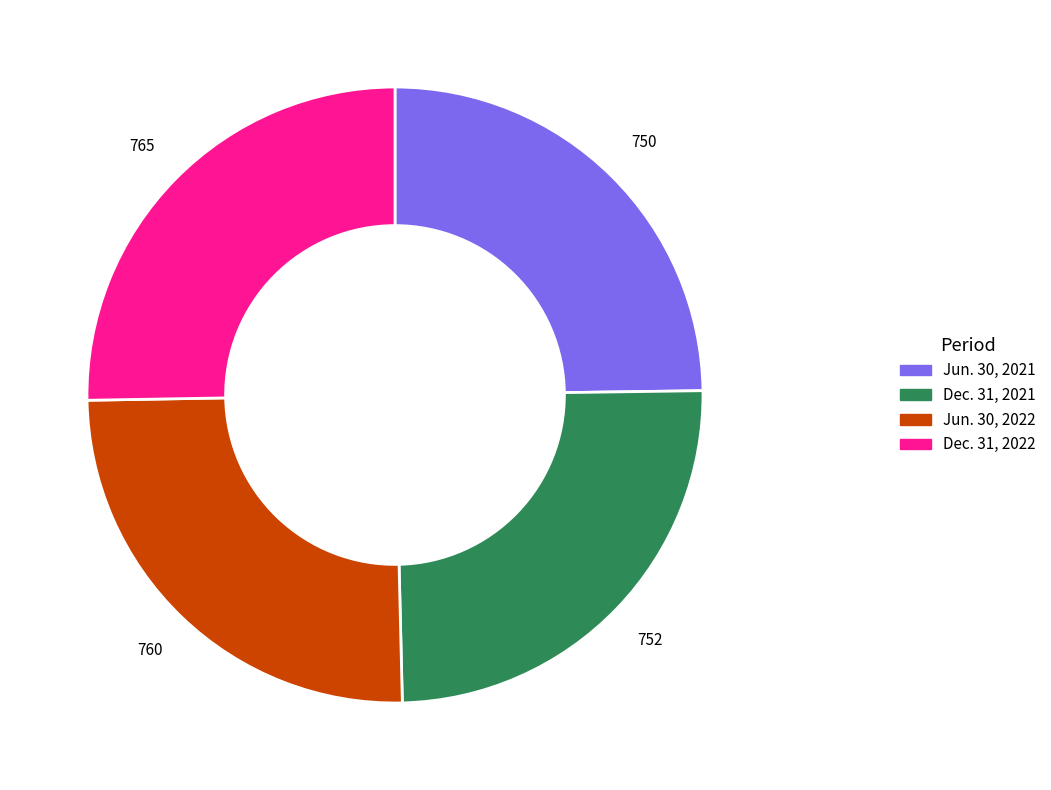

Count the number of slices in the pie.

4